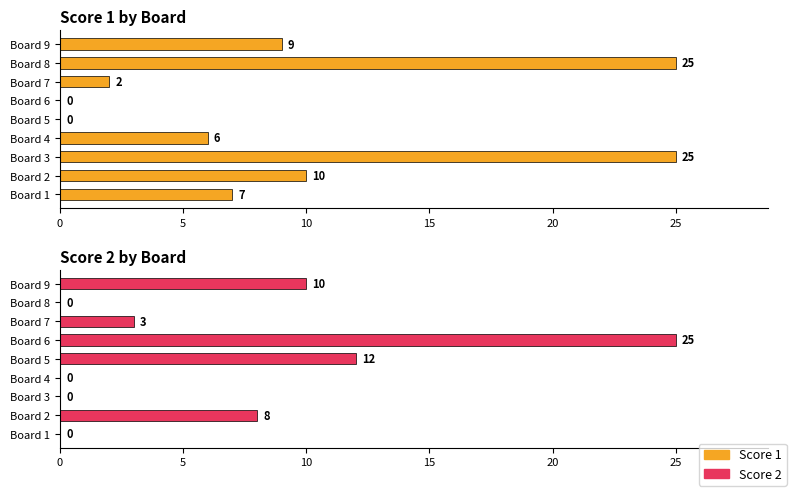

At Board 1, list the series in order from smallest to largest.

Score 2, Score 1